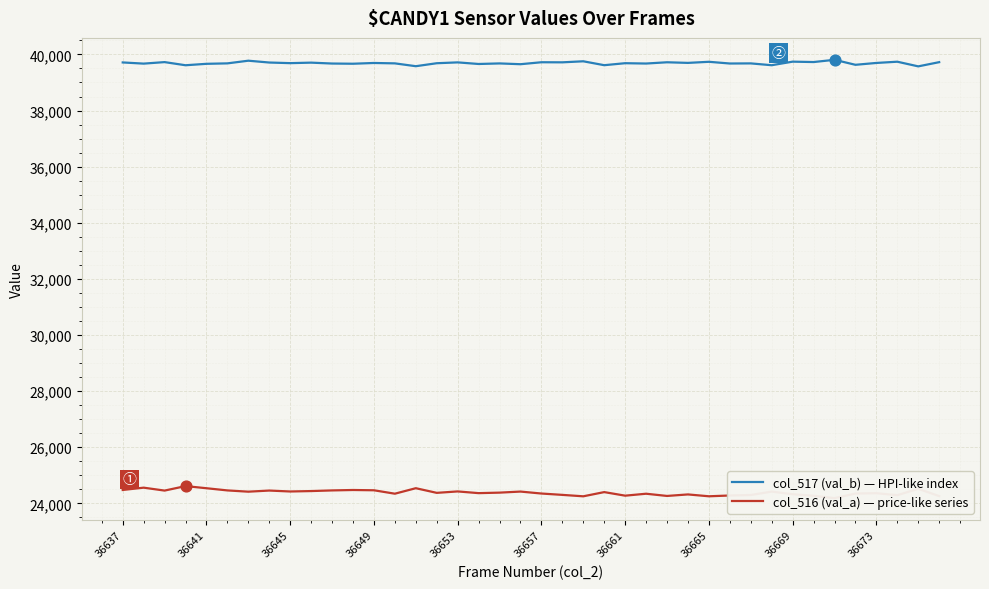

Which series reaches the maximum Y coordinate?

col_517 (val_b) — HPI-like index